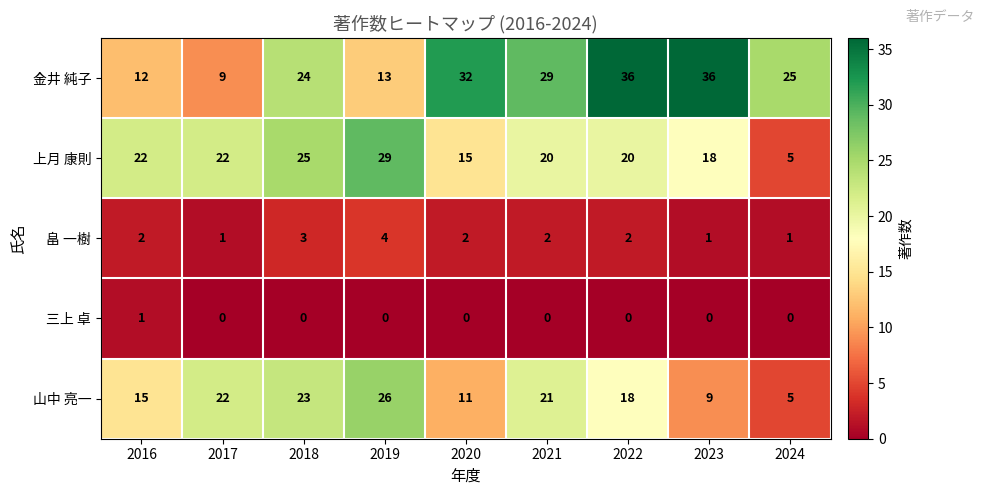

Rank the series at 2018 from highest to lowest value.

上月 康則, 金井 純子, 山中 亮一, 畠 一樹, 三上 卓